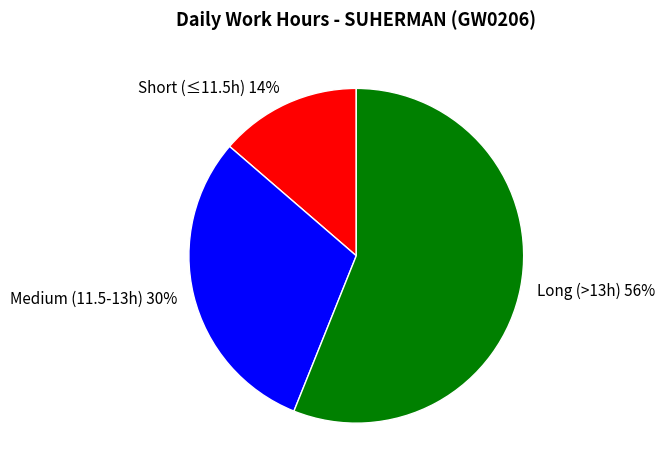

Is the sum of Medium (11.5-13h) and Short (≤11.5h) greater than half?

No